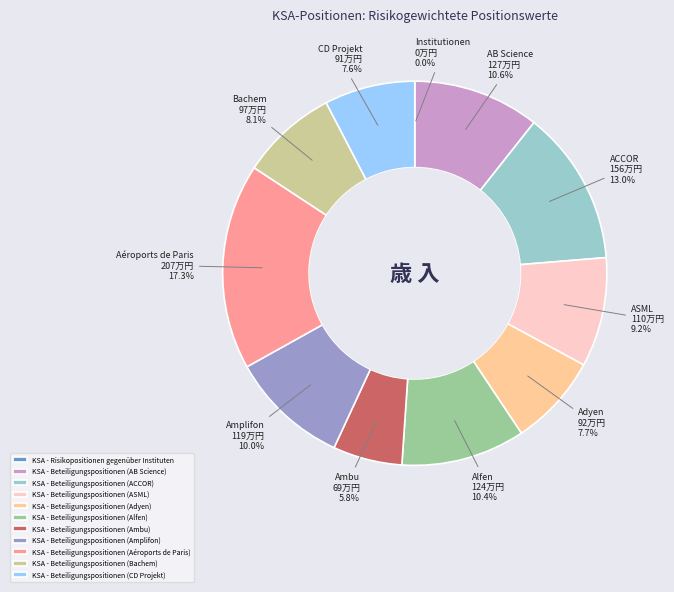

What is the largest slice in the pie chart?

KSA - Beteiligungspositionen (Aéroports de Paris)